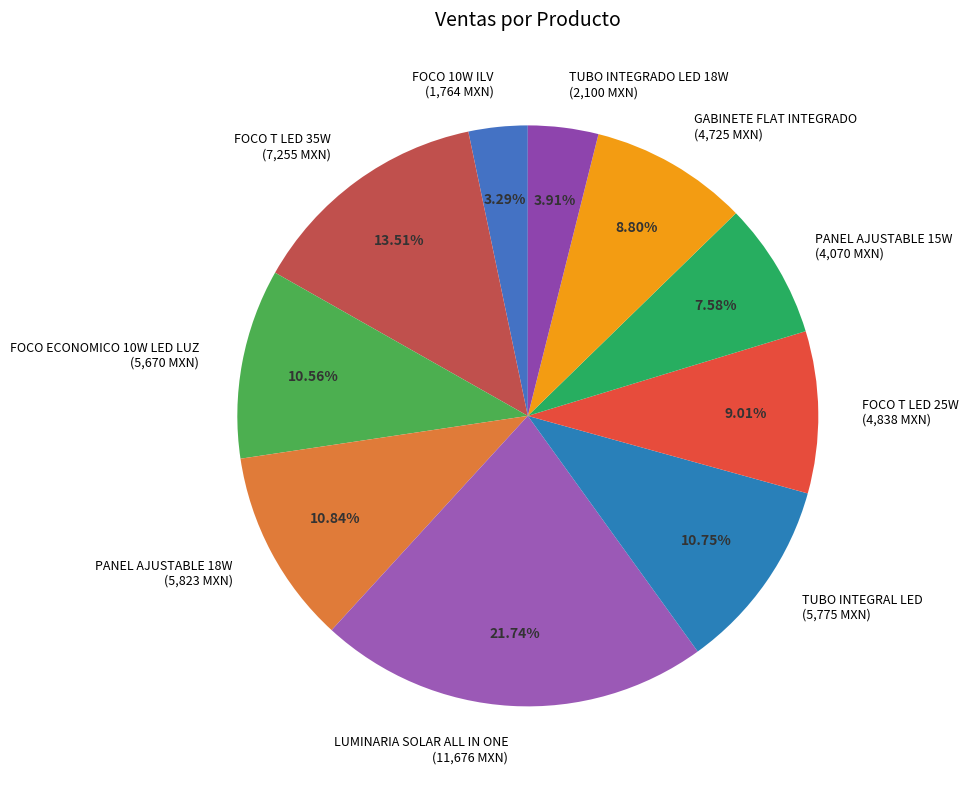

How much of the chart is everything except TUBO INTEGRADO LED 18W?

96.1%